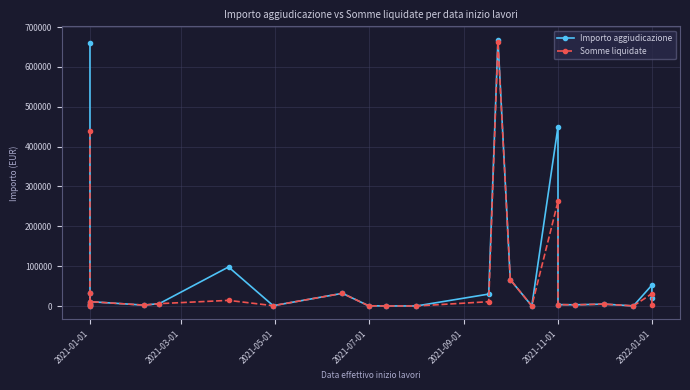

Which series has the largest range (max minus min)?

Importo aggiudicazione